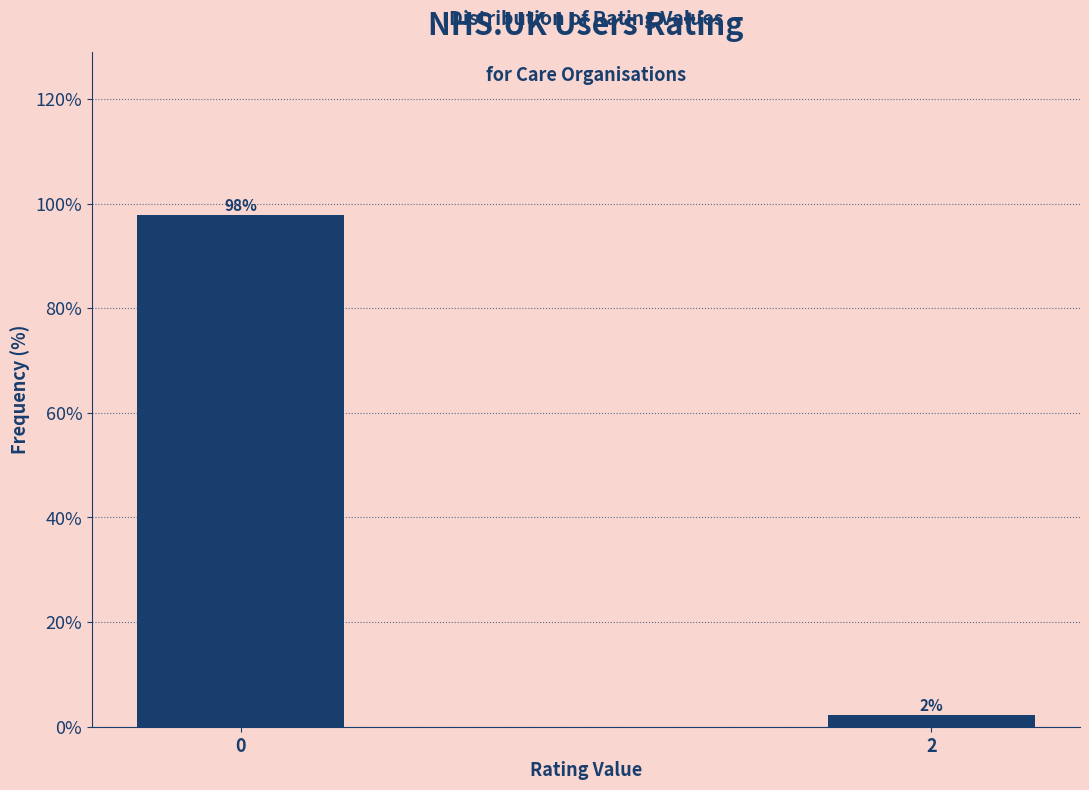

What is the sum of the values at 0 and 2?

100.0